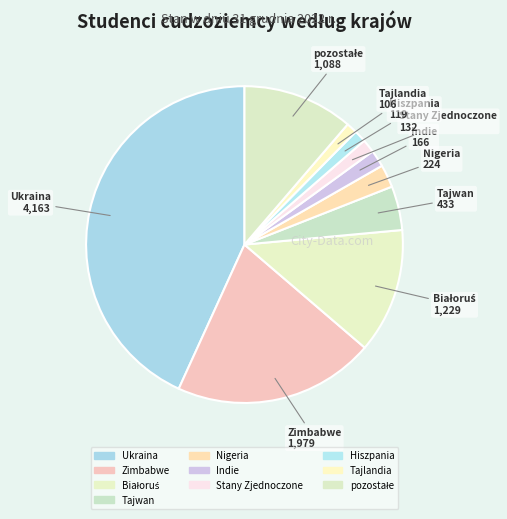

How many slices are in this pie chart?

10